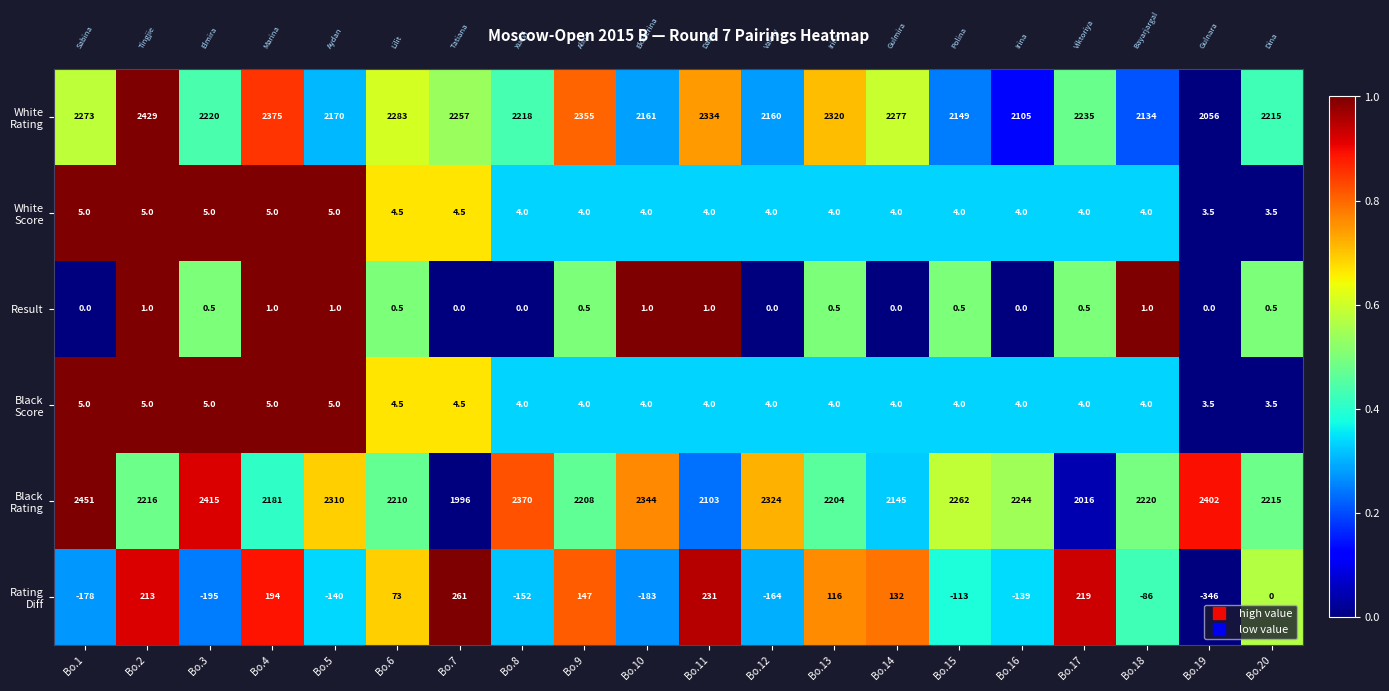

What is the total value across all series at Bo.1?

4556.0